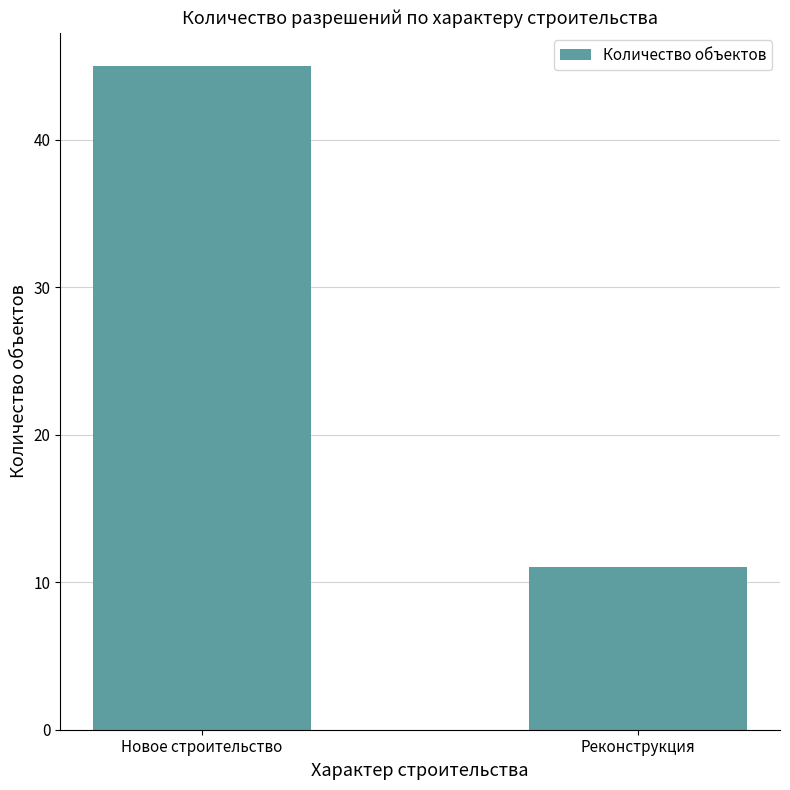

What is the difference between the values at Новое строительство and Реконструкция?

34